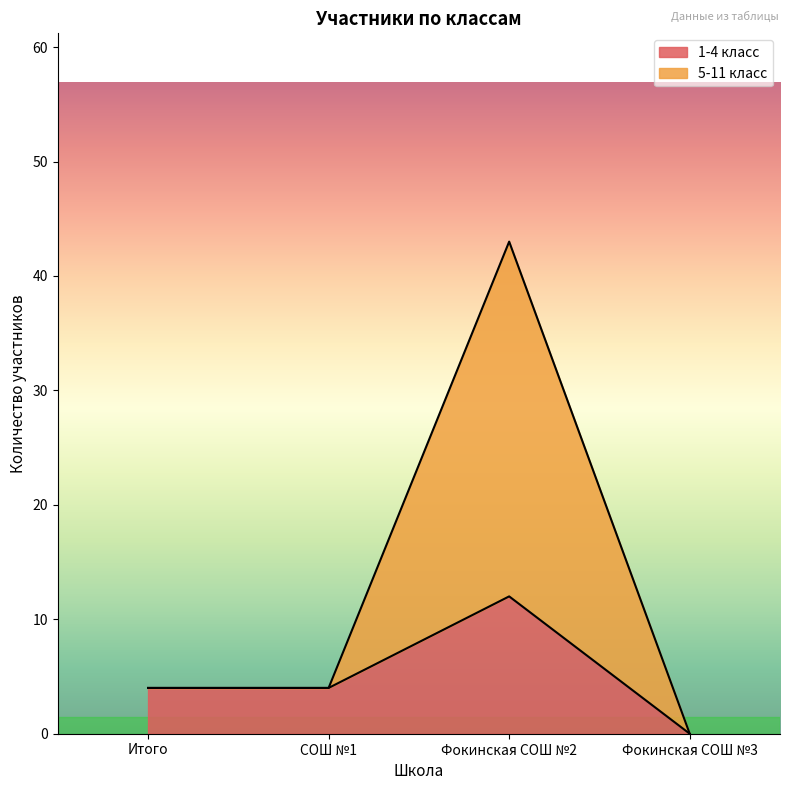

Which label corresponds to the largest value in the chart?

Фокинская СОШ №2